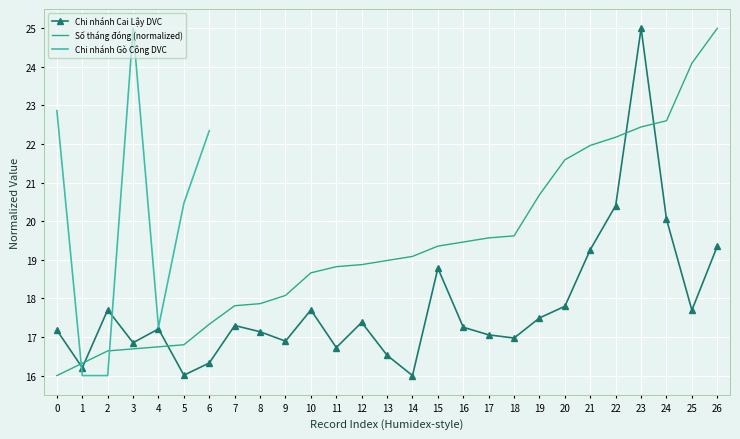

How many values in the Avg Months series exceed 18?

18